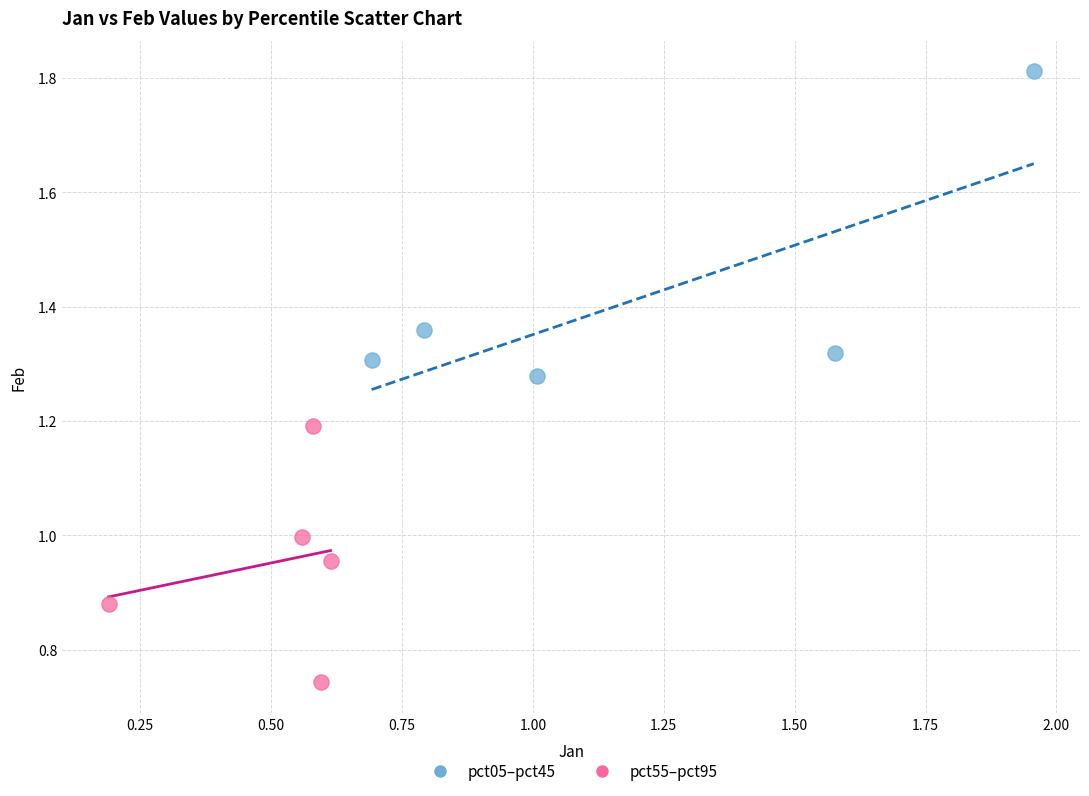

What are all the series names shown in the legend?

pct05–pct45, pct55–pct95